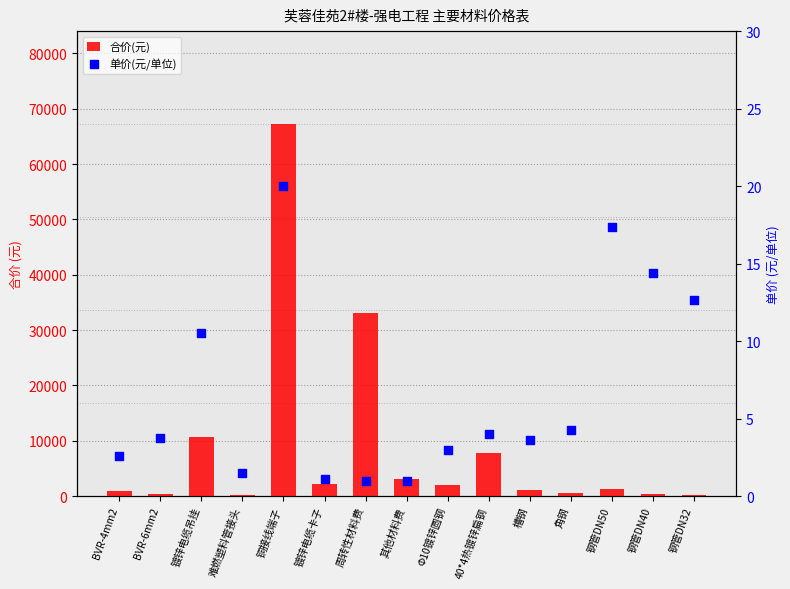

Is the value of 合价(元) at 难燃塑料管接头 greater than the value of 单价(元/单位) at 难燃塑料管接头?

Yes